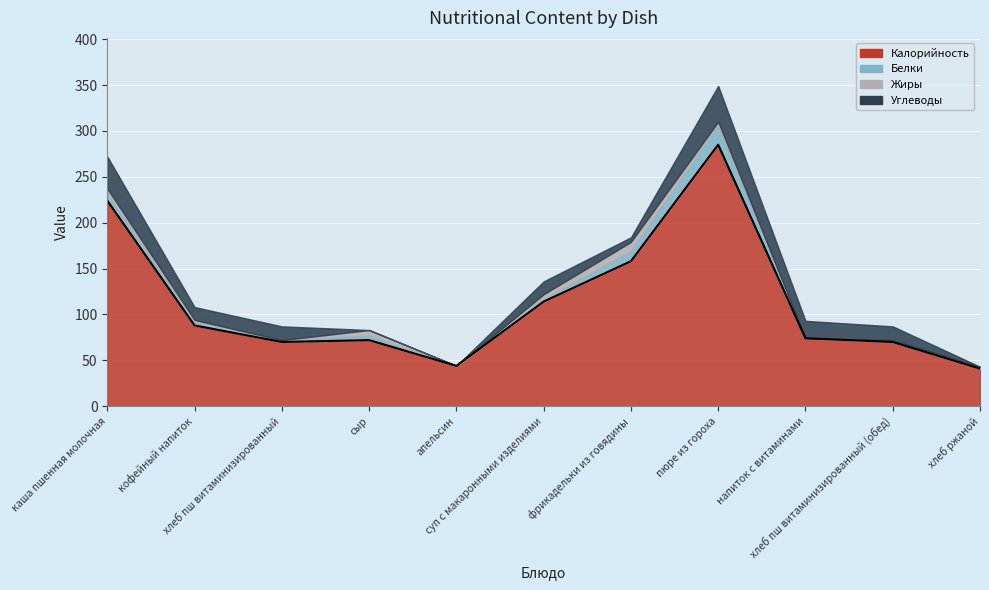

At how many categories does at least one series exceed 69?

9